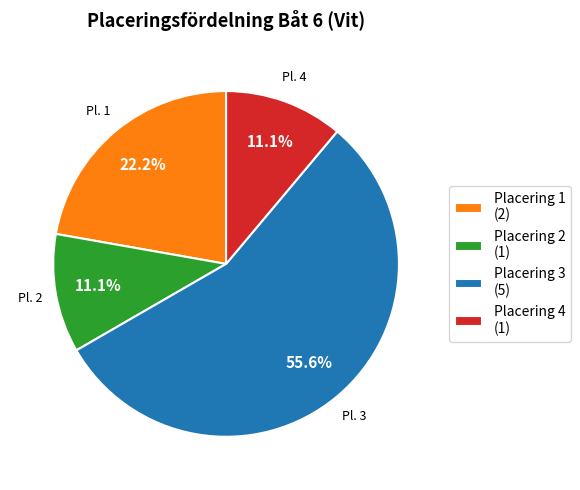

Count the number of slices in the pie.

4